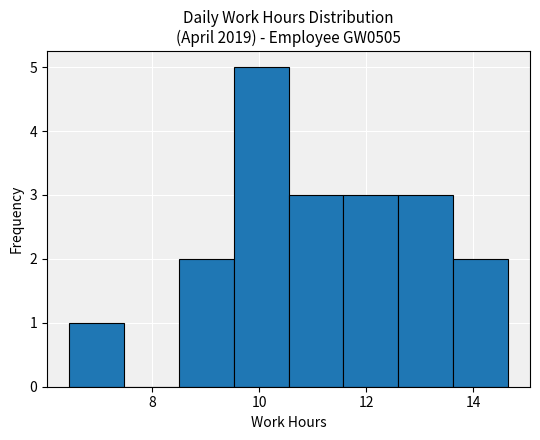

How tall is the bar that spans 8.4 to 9.6 on the x-axis? Neither the bar edges nor the heights are printed on the chart, so give them approximately, as read against the axes.

2